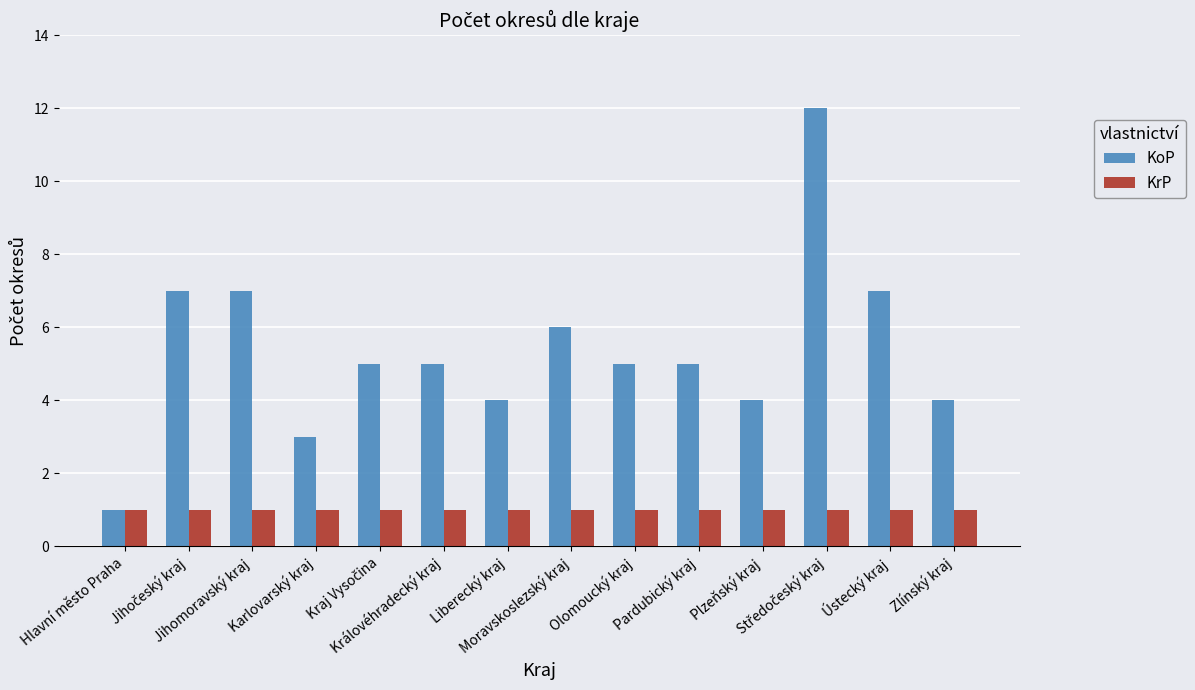

True or false: KoP has a value of 7 at Jihomoravský kraj.

True